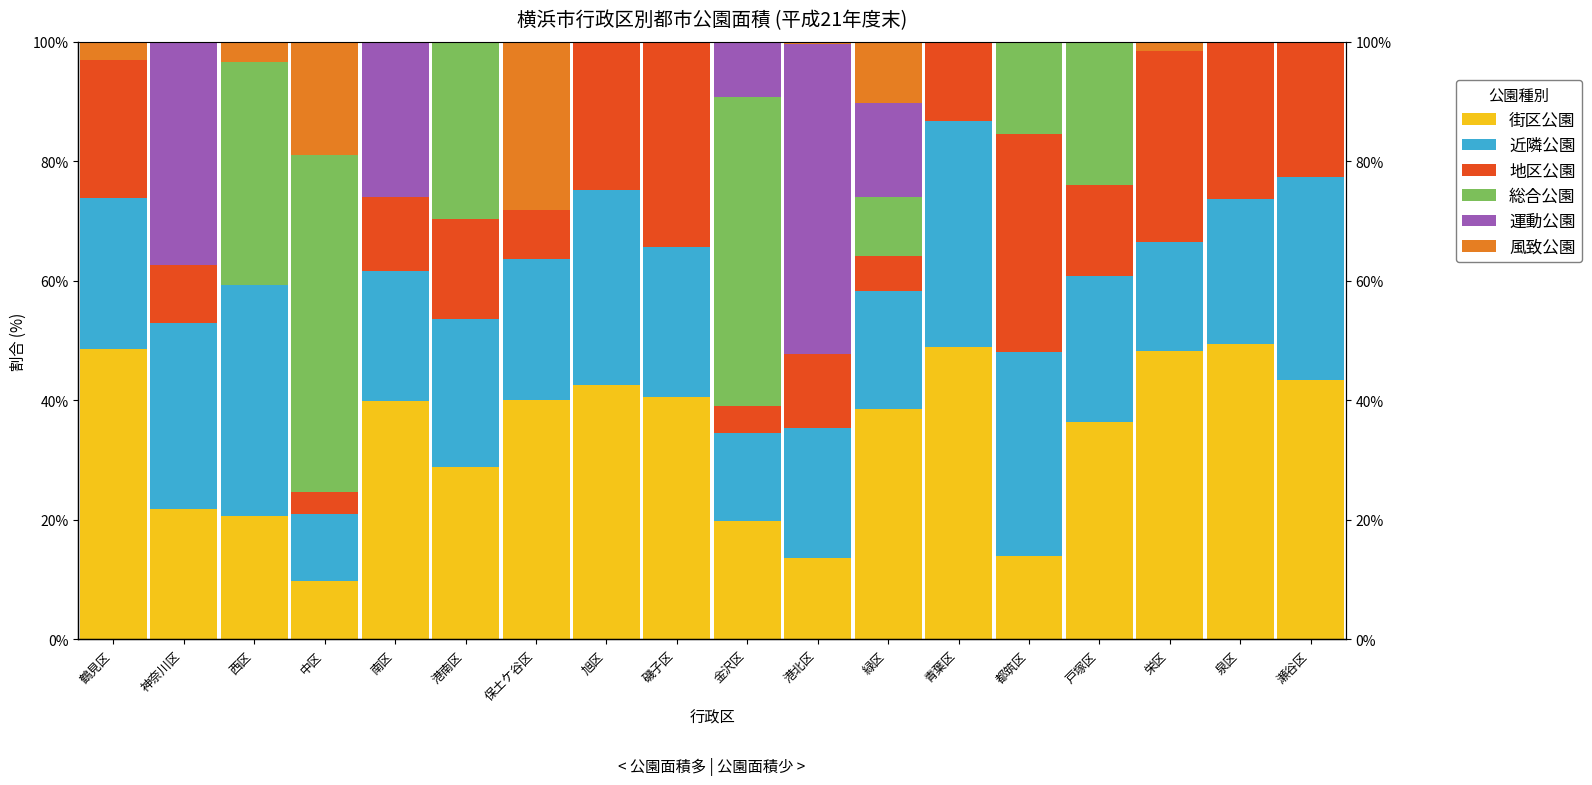

Where does the 近隣公園 series first go above 24?

鶴見区